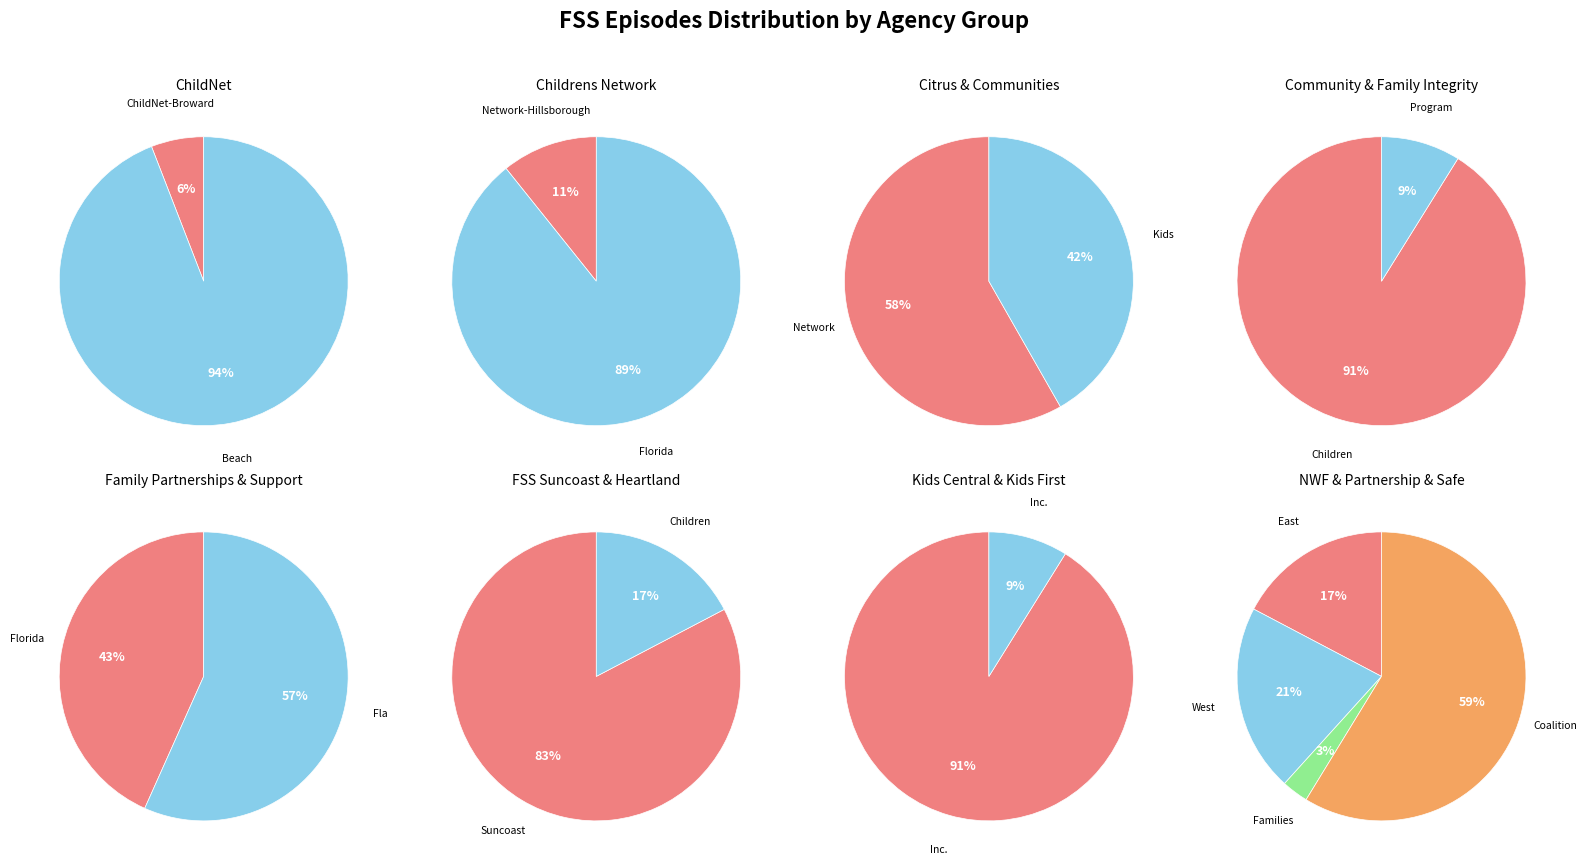

Is Heartland for Children the majority of the pie?

No